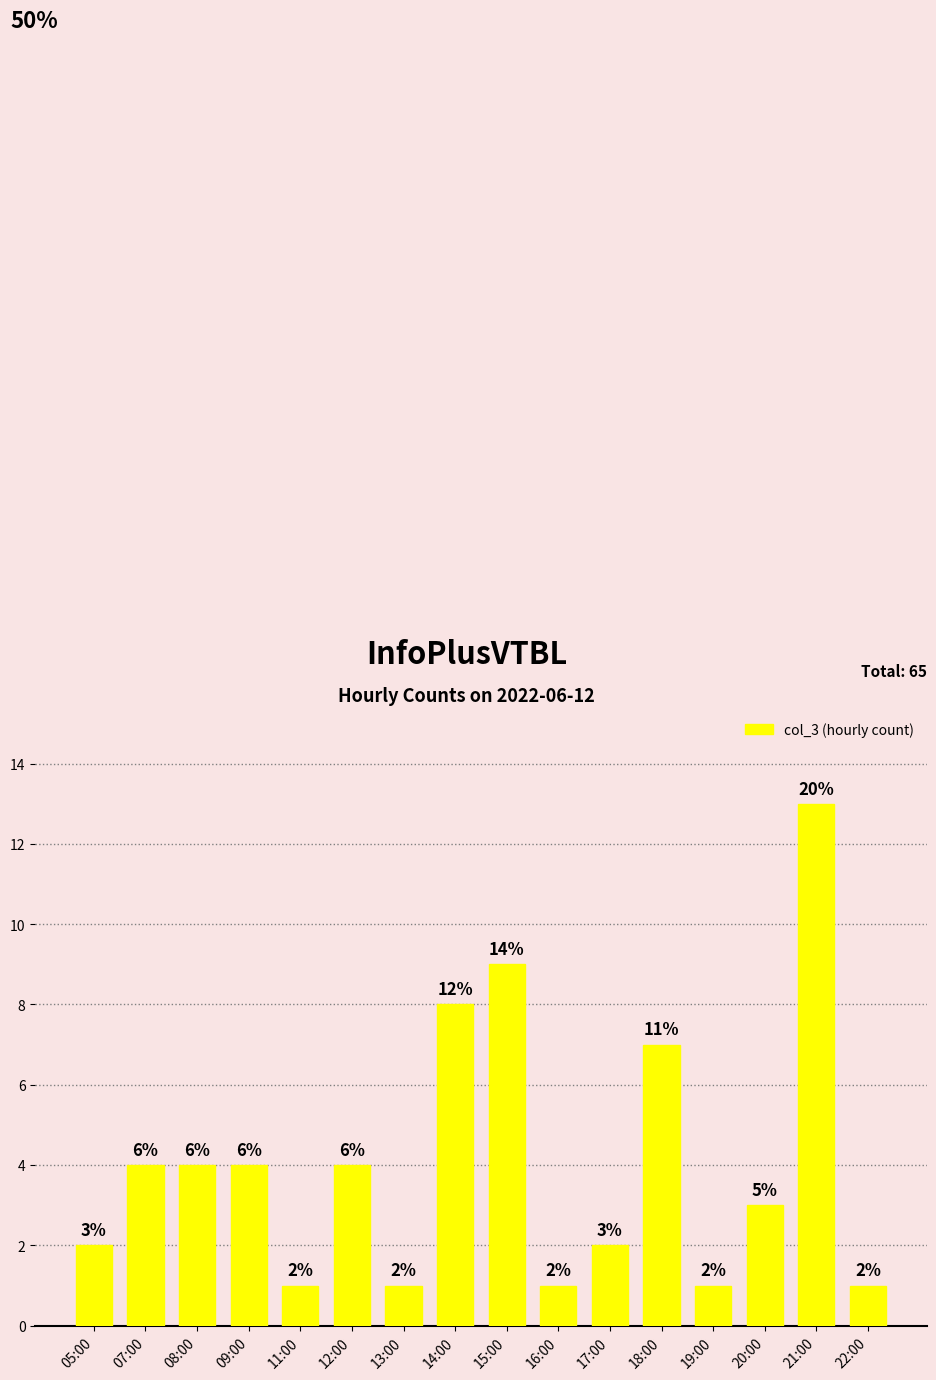

Read the value at 17:00.

2